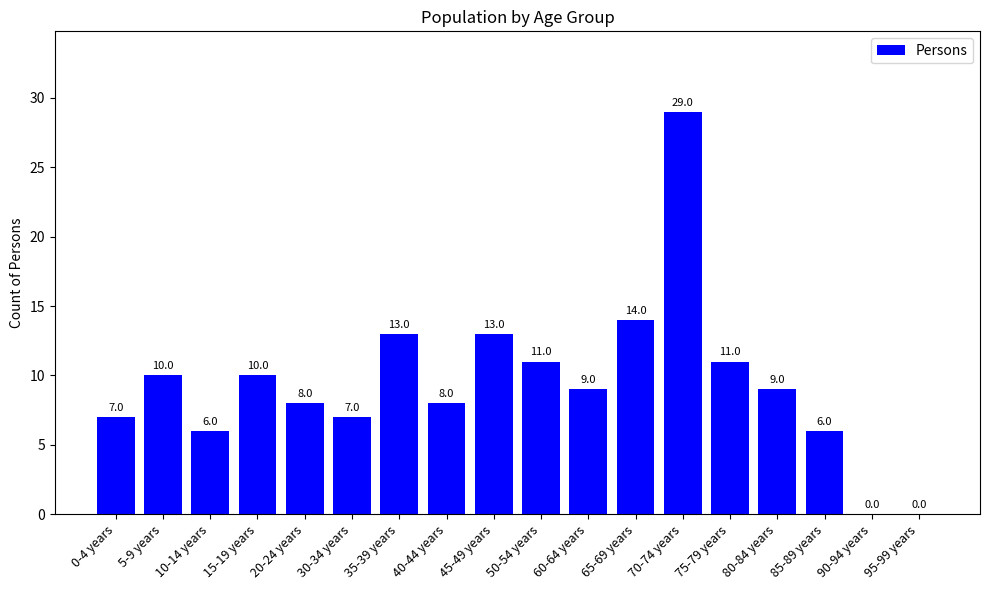

True or false: the data shows 3 at 10-14 years.

False